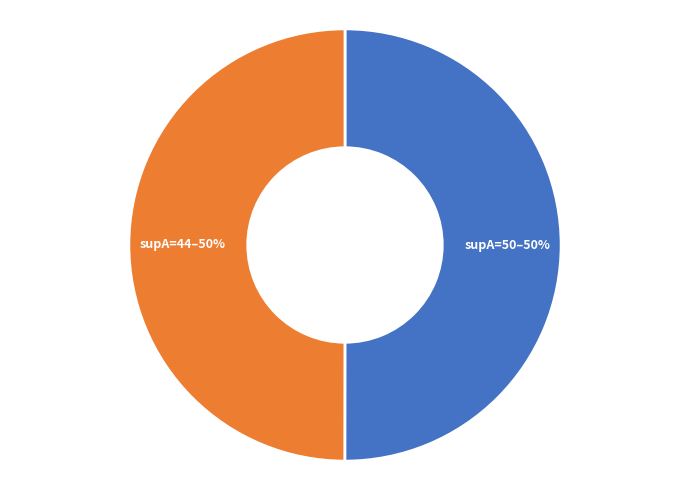

Is the sum of supA=44–50% and supA=50–50% greater than half?

Yes